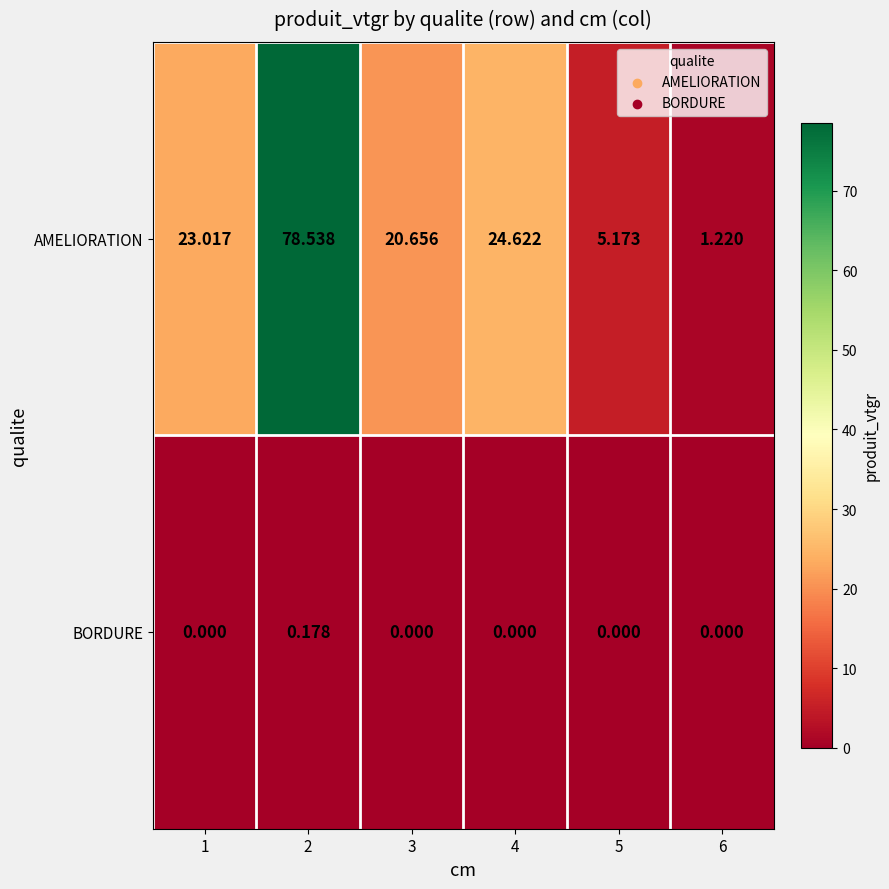

Rank the series by their average value, from highest to lowest.

AMELIORATION, BORDURE